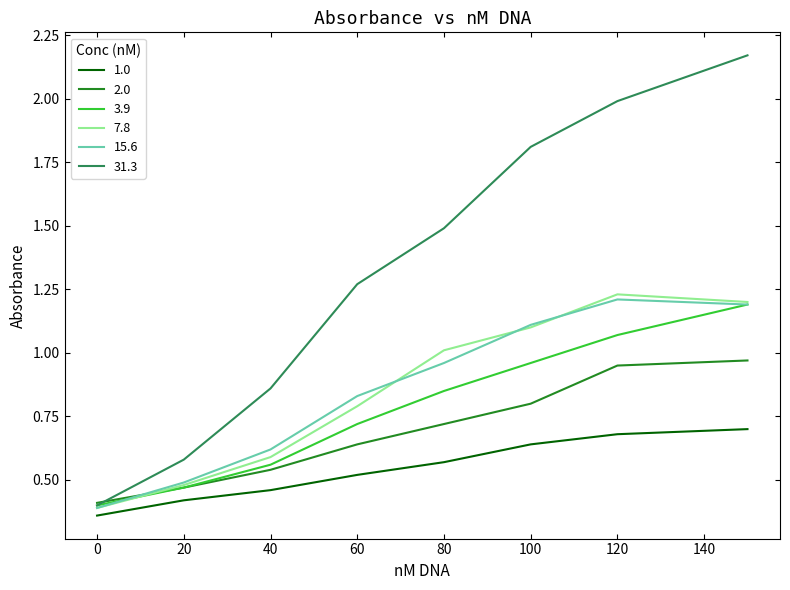

Which series has the largest total across all categories?

31.3